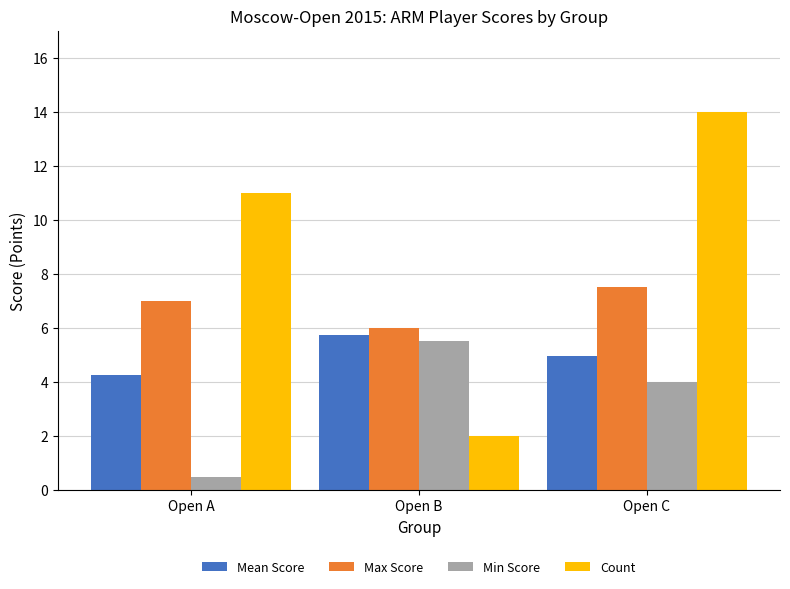

The value of Count at Open A is 11.0. True or false?

True